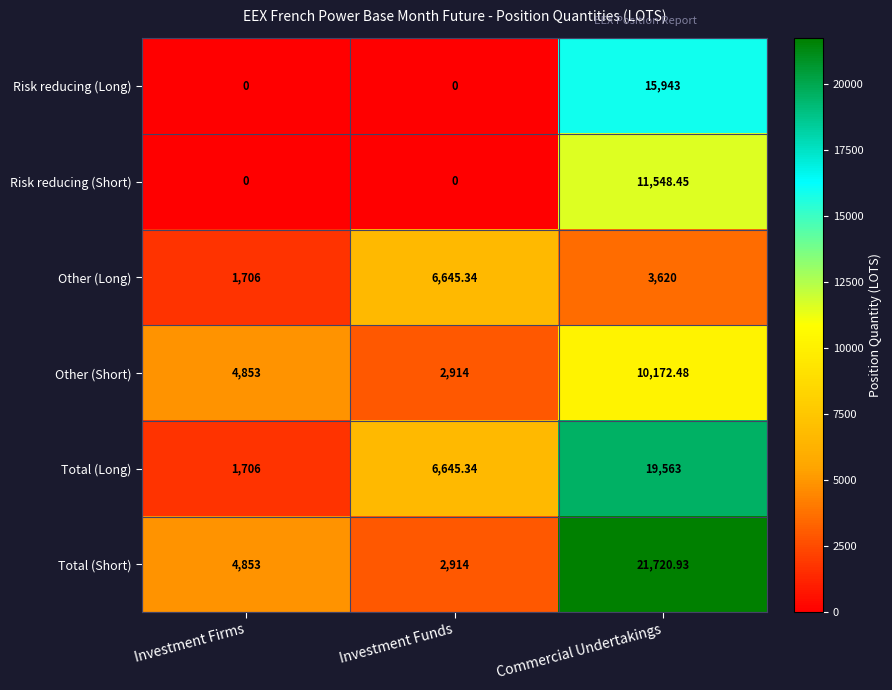

Where is Total (Short) nearest to the value 12317?

Investment Firms